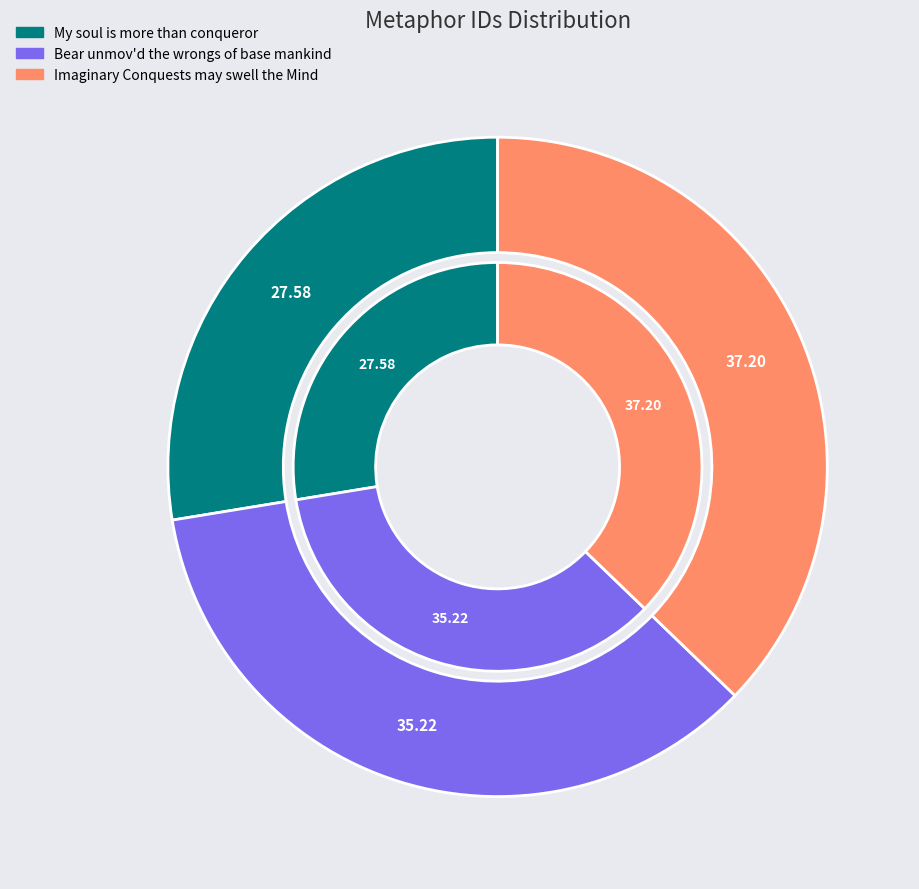

Is it true that Imaginary Conquests may swell the Mind is 25% of the pie?

False